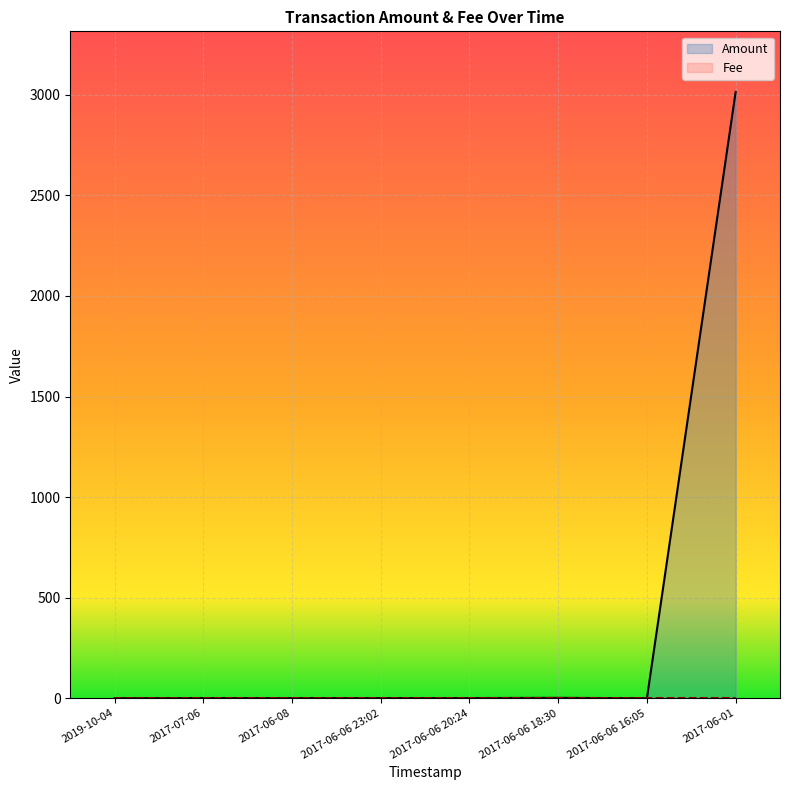

Which series changed the most between 2017-07-06 and 2017-06-01?

Amount